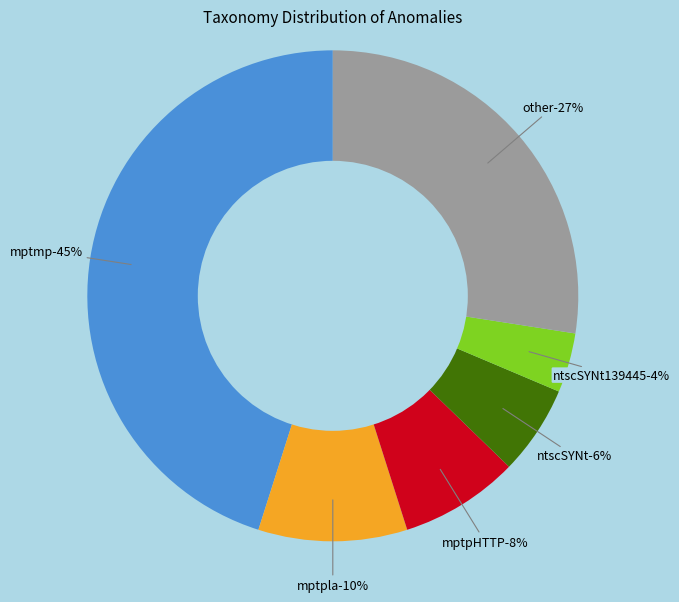

To the nearest percent, what portion does mptpla represent?

10%